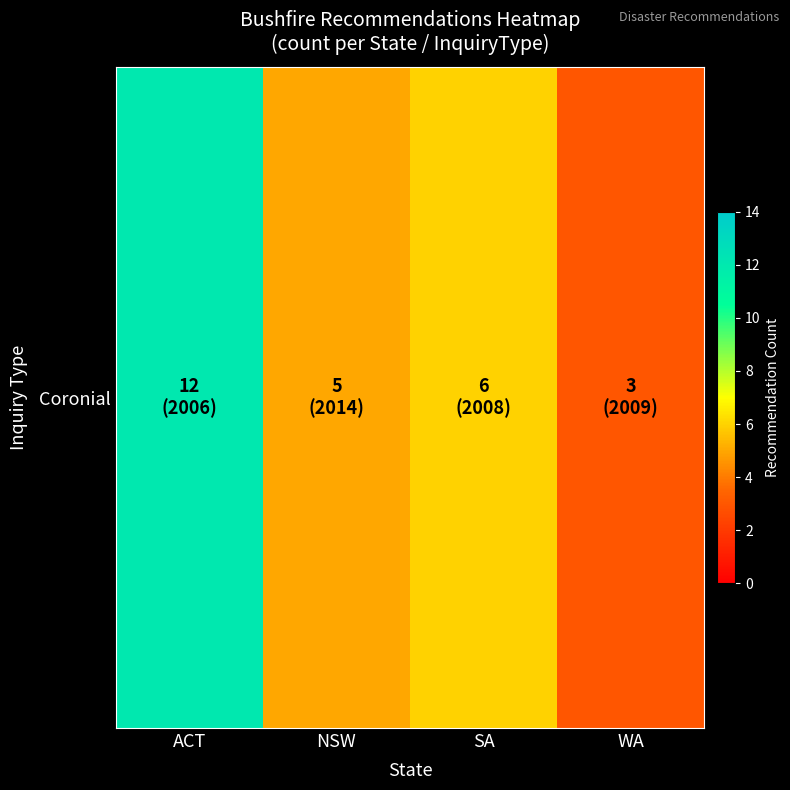

List the labels in order of value, smallest first.

WA, NSW, SA, ACT